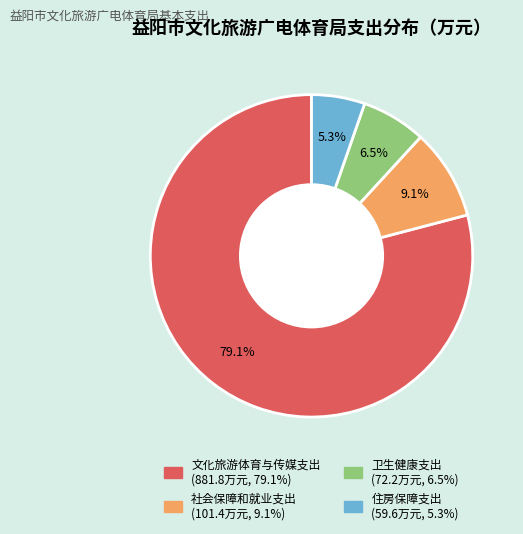

Which slice is the largest?

文化旅游体育与传媒支出